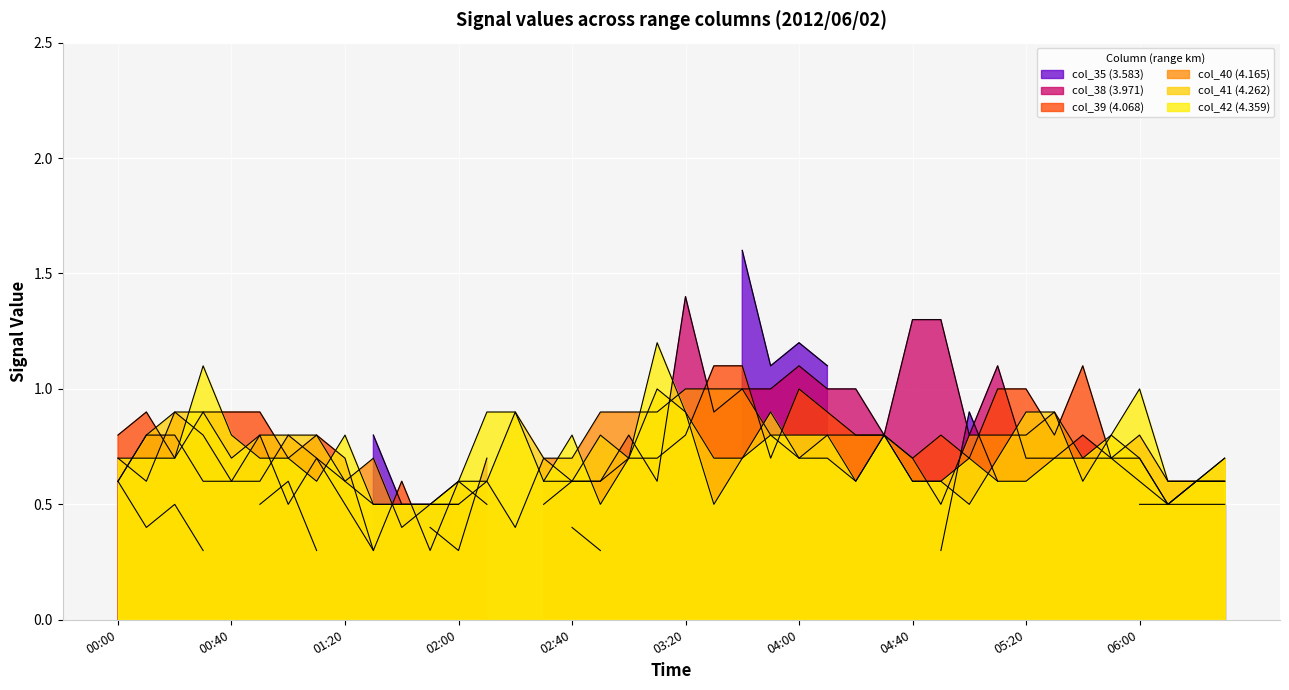

What is the sum of the col_41 (4.262) values at 24 and 37?

1.2